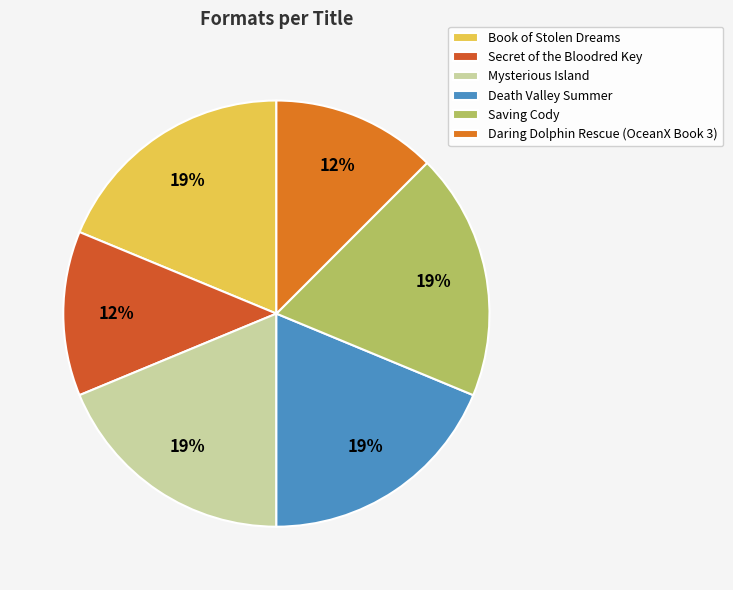

Which slice is the smallest?

Secret of the Bloodred Key